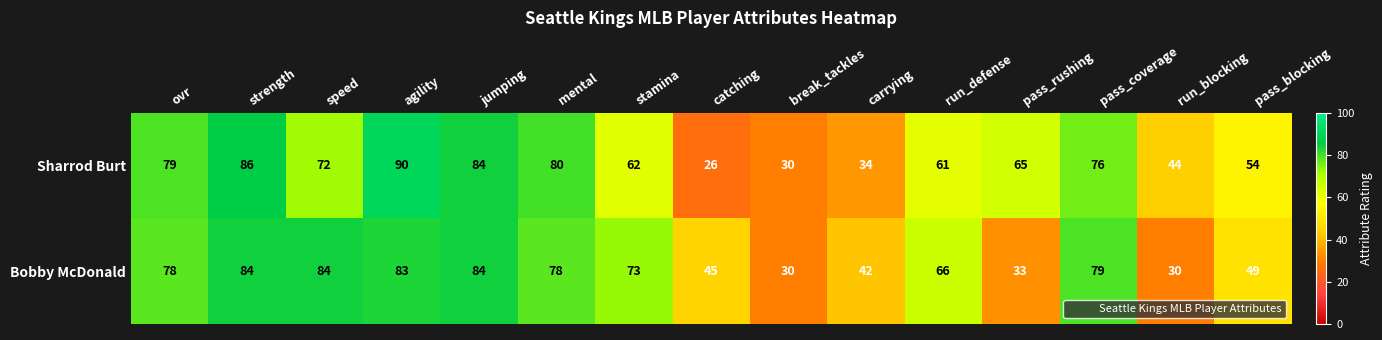

At which label does Sharrod Burt first exceed 65?

ovr